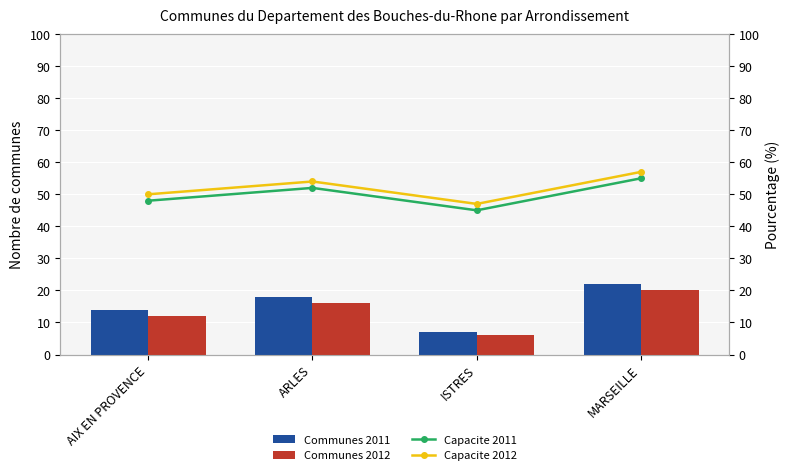

What is the label of the 1st bar from the right?

MARSEILLE